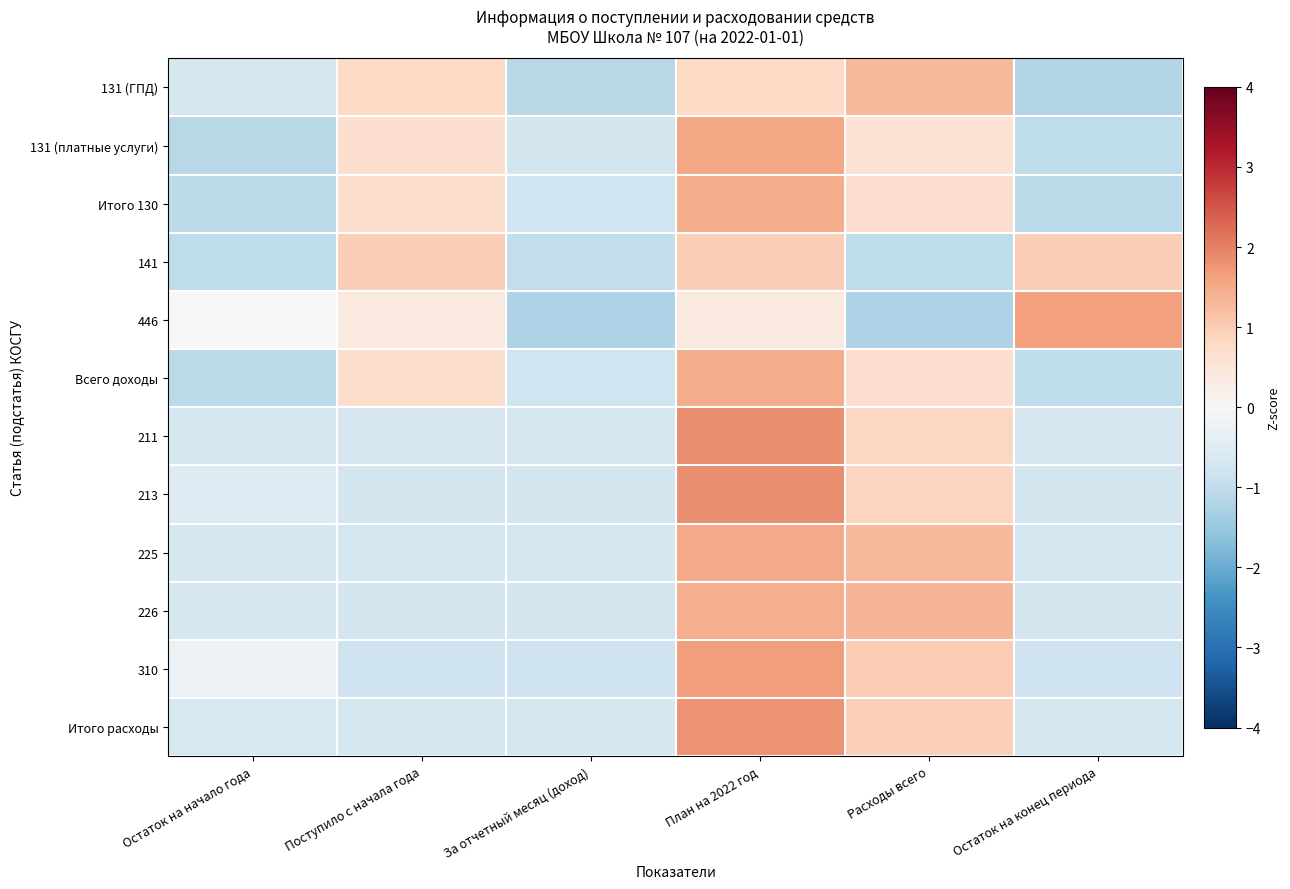

Reading left to right, what are all the values shown in this chart?

131 (ГПД): Остаток на начало года=-0.7	Поступило с начала года=0.8	За отчетный месяц (доход)=-1.1	План на 2022 год=0.8	Расходы всего=1.3	Остаток на конец периода=-1.2
131 (платные услуги): Остаток на начало года=-1.1	Поступило с начала года=0.7	За отчетный месяц (доход)=-0.7	План на 2022 год=1.6	Расходы всего=0.6	Остаток на конец периода=-1.0
Итого 130: Остаток на начало года=-1.1	Поступило с начала года=0.7	За отчетный месяц (доход)=-0.8	План на 2022 год=1.5	Расходы всего=0.7	Остаток на конец периода=-1.0
141: Остаток на начало года=-1.0	Поступило с начала года=1.0	За отчетный месяц (доход)=-1.0	План на 2022 год=1.0	Расходы всего=-1.0	Остаток на конец периода=1.0
446: Остаток на начало года=0.0	Поступило с начала года=0.4	За отчетный месяц (доход)=-1.2	План на 2022 год=0.4	Расходы всего=-1.2	Остаток на конец периода=1.6
Всего доходы: Остаток на начало года=-1.1	Поступило с начала года=0.7	За отчетный месяц (доход)=-0.8	План на 2022 год=1.5	Расходы всего=0.7	Остаток на конец периода=-1.0
211: Остаток на начало года=-0.7	Поступило с начала года=-0.7	За отчетный месяц (доход)=-0.7	План на 2022 год=1.9	Расходы всего=0.8	Остаток на конец периода=-0.7
213: Остаток на начало года=-0.5	Поступило с начала года=-0.7	За отчетный месяц (доход)=-0.7	План на 2022 год=1.8	Расходы всего=0.9	Остаток на конец периода=-0.7
225: Остаток на начало года=-0.7	Поступило с начала года=-0.7	За отчетный месяц (доход)=-0.7	План на 2022 год=1.5	Расходы всего=1.3	Остаток на конец периода=-0.7
226: Остаток на начало года=-0.7	Поступило с начала года=-0.7	За отчетный месяц (доход)=-0.7	План на 2022 год=1.5	Расходы всего=1.4	Остаток на конец периода=-0.7
310: Остаток на начало года=-0.2	Поступило с начала года=-0.8	За отчетный месяц (доход)=-0.8	План на 2022 год=1.7	Расходы всего=1.0	Остаток на конец периода=-0.8
Итого расходы: Остаток на начало года=-0.6	Поступило с начала года=-0.7	За отчетный месяц (доход)=-0.7	План на 2022 год=1.8	Расходы всего=1.0	Остаток на конец периода=-0.7